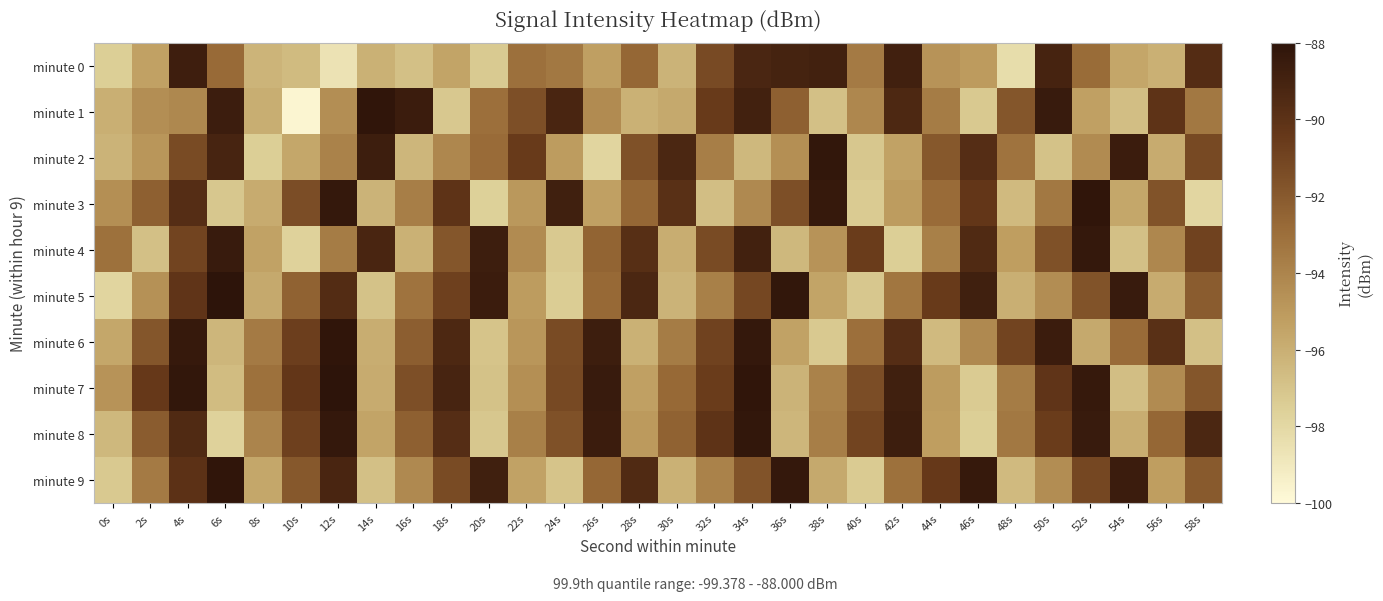

Which has a higher value, 38s or 36s?

38s